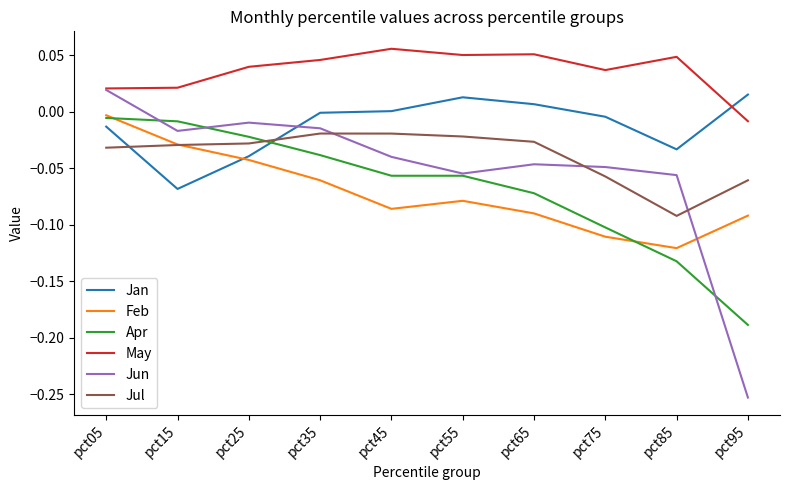

In Feb, how many points are higher than both neighbors (excluding endpoints)?

1